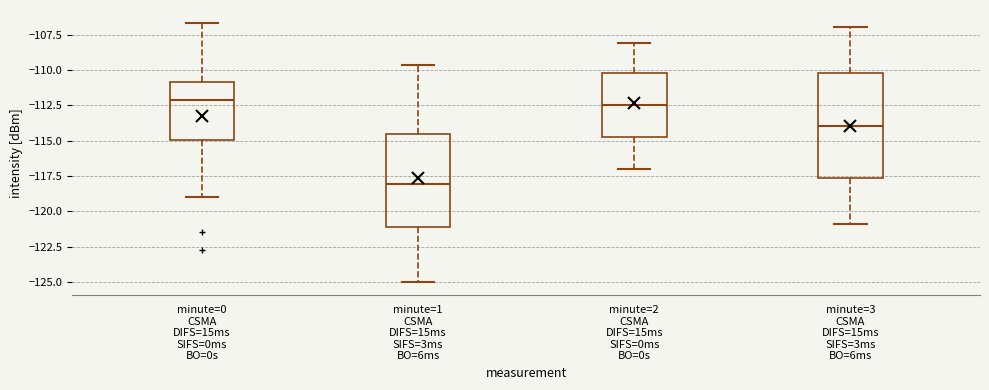

Which box has the lowest median line?

minute=1 CSMA DIFS=15ms SIFS=3ms BO=6ms